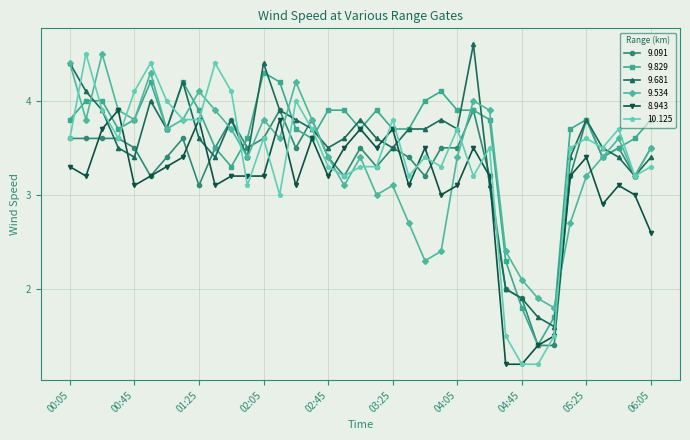

True or false: 8.943 has more than 1 interior local peaks.

True